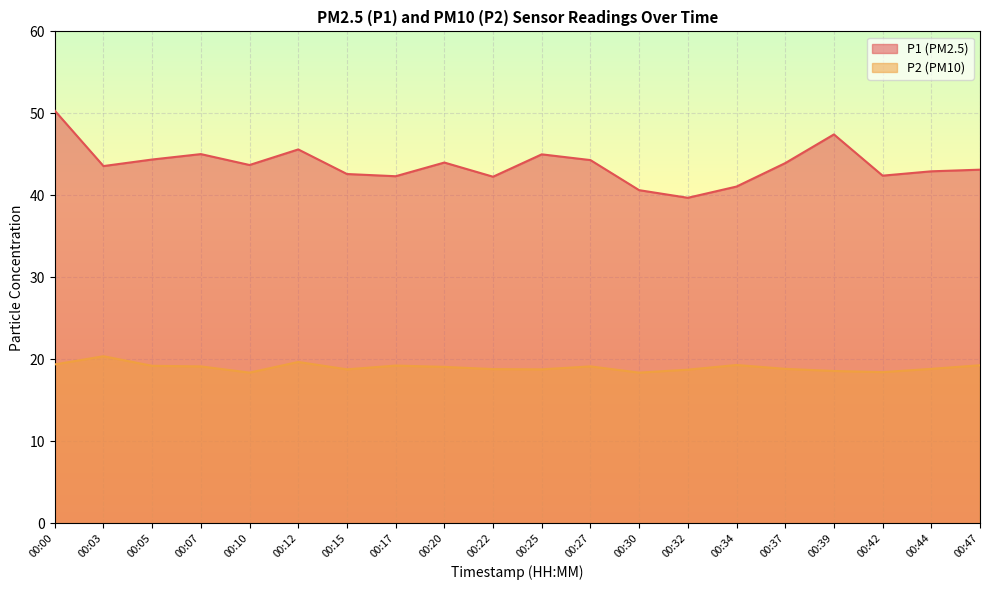

True or false: P2 and P1 cross at least once.

False